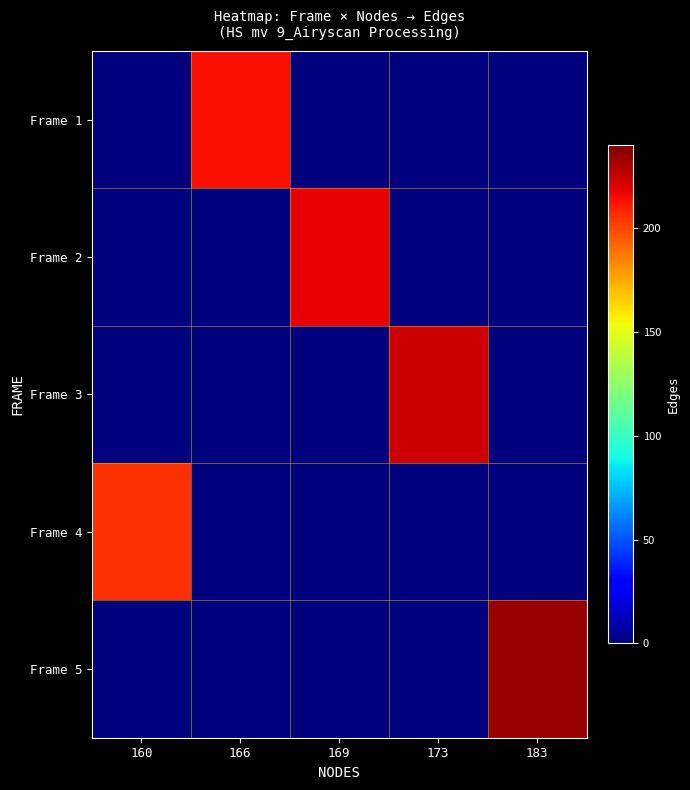

Count the number of categories in the chart.

5